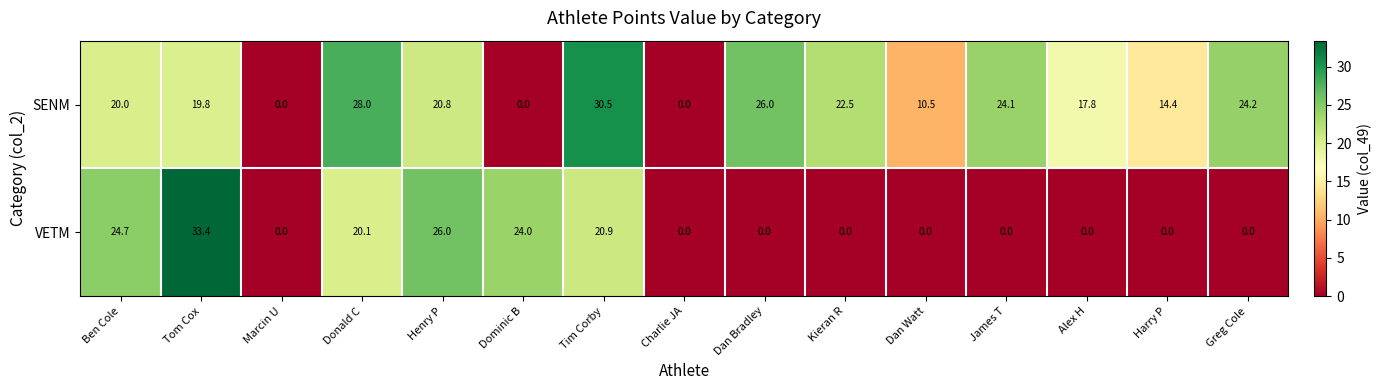

What is the sum of the SENM values at Kieran R and Tim Corby?

53.0